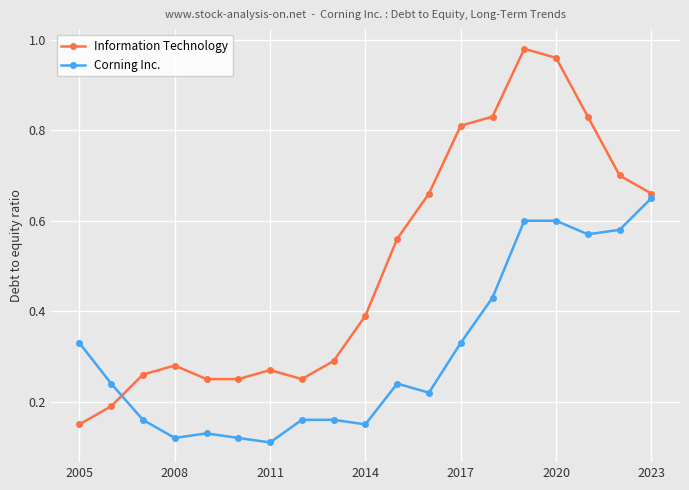

Which series has the largest range (max minus min)?

Information Technology